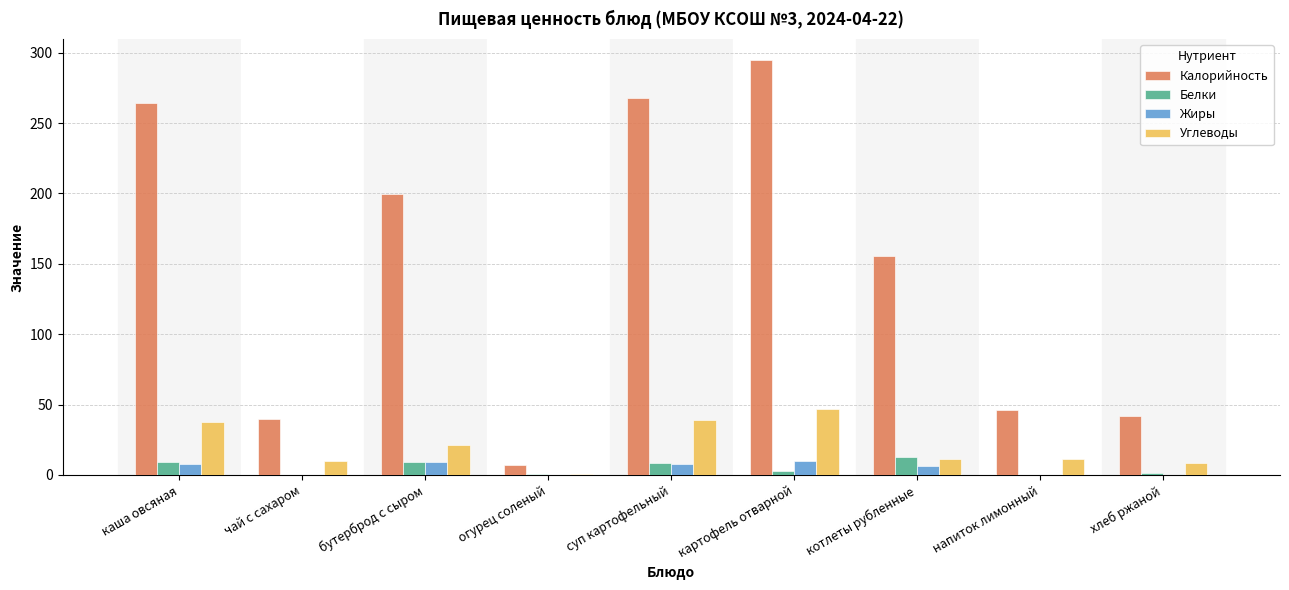

Count the number of data series in this chart.

4